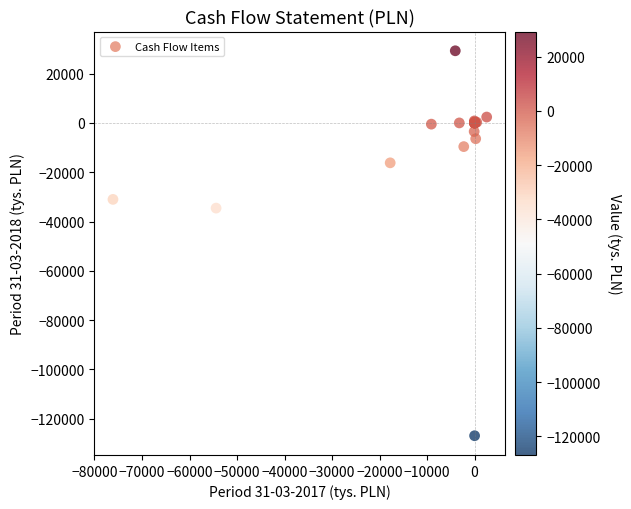

What Y value in the scatter plot is closest to -48817?

-34560